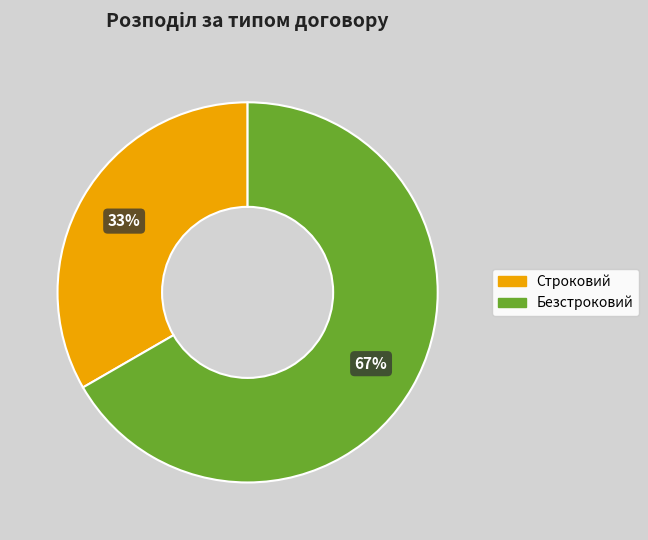

To the nearest percent, what percentage of the pie is Строковий?

33%